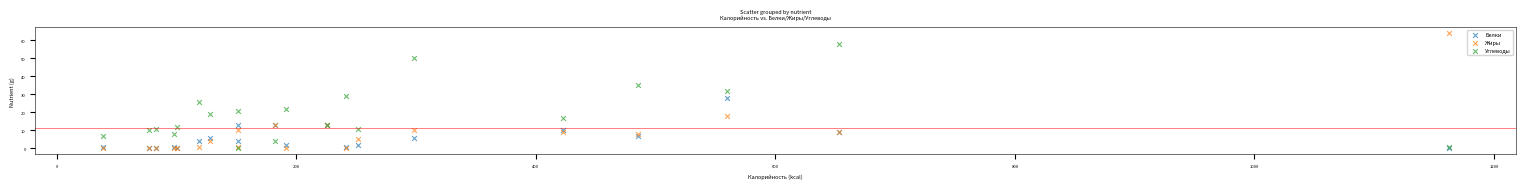

In the Жиры series, what Y value is closest to 31?

18.0